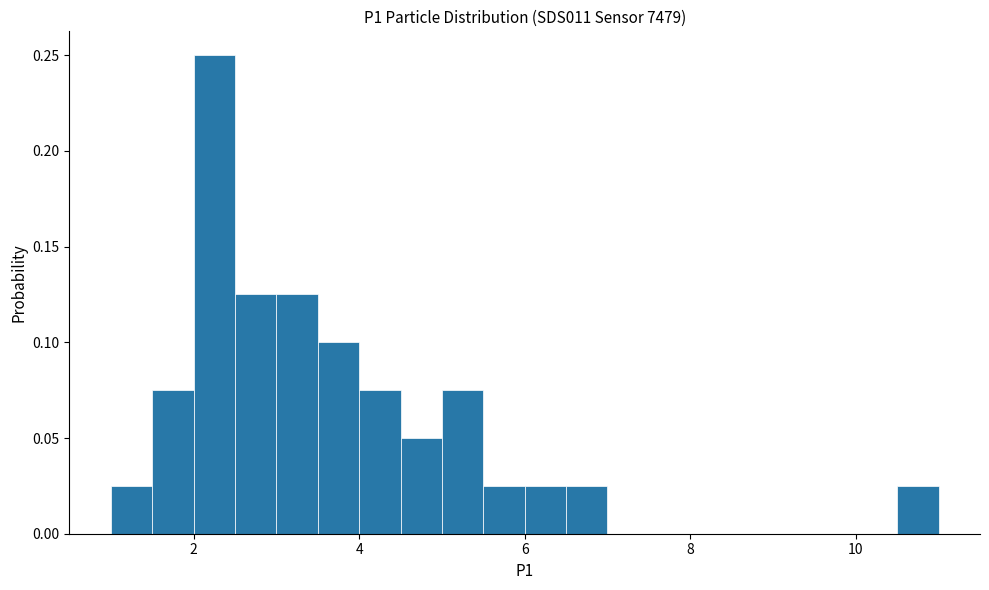

Read against the x-axis, roughly where is the centre of the tallest bar?

2.2